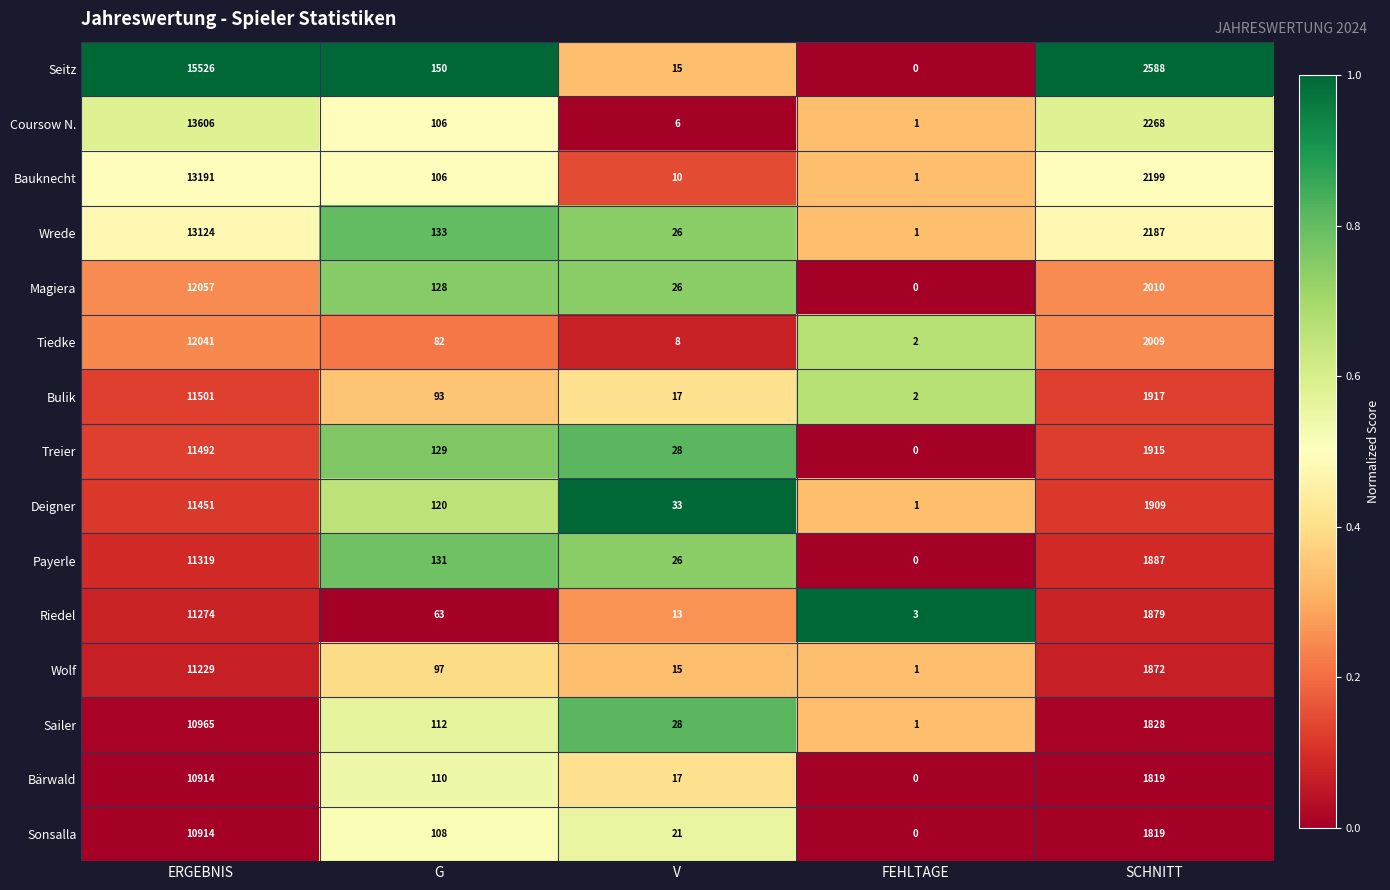

The Bulik series shows 17 at V. True or false?

True